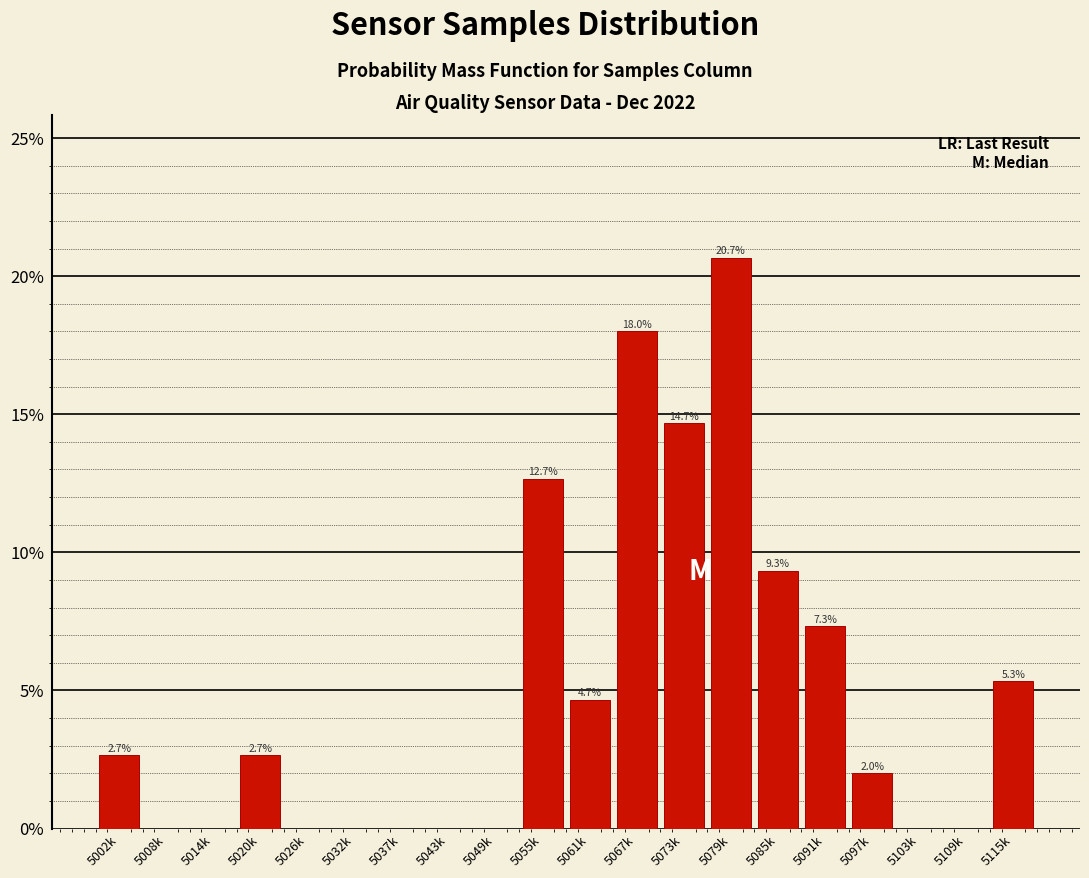

Reading left to right, list all the values displayed in this chart.

5002k=2.7	5008k=0.0	5014k=0.0	5020k=2.7	5026k=0.0	5032k=0.0	5037k=0.0	5043k=0.0	5049k=0.0	5055k=12.7	5061k=4.7	5067k=18.0	5073k=14.7	5079k=20.7	5085k=9.3	5091k=7.3	5097k=2.0	5103k=0.0	5109k=0.0	5115k=5.3